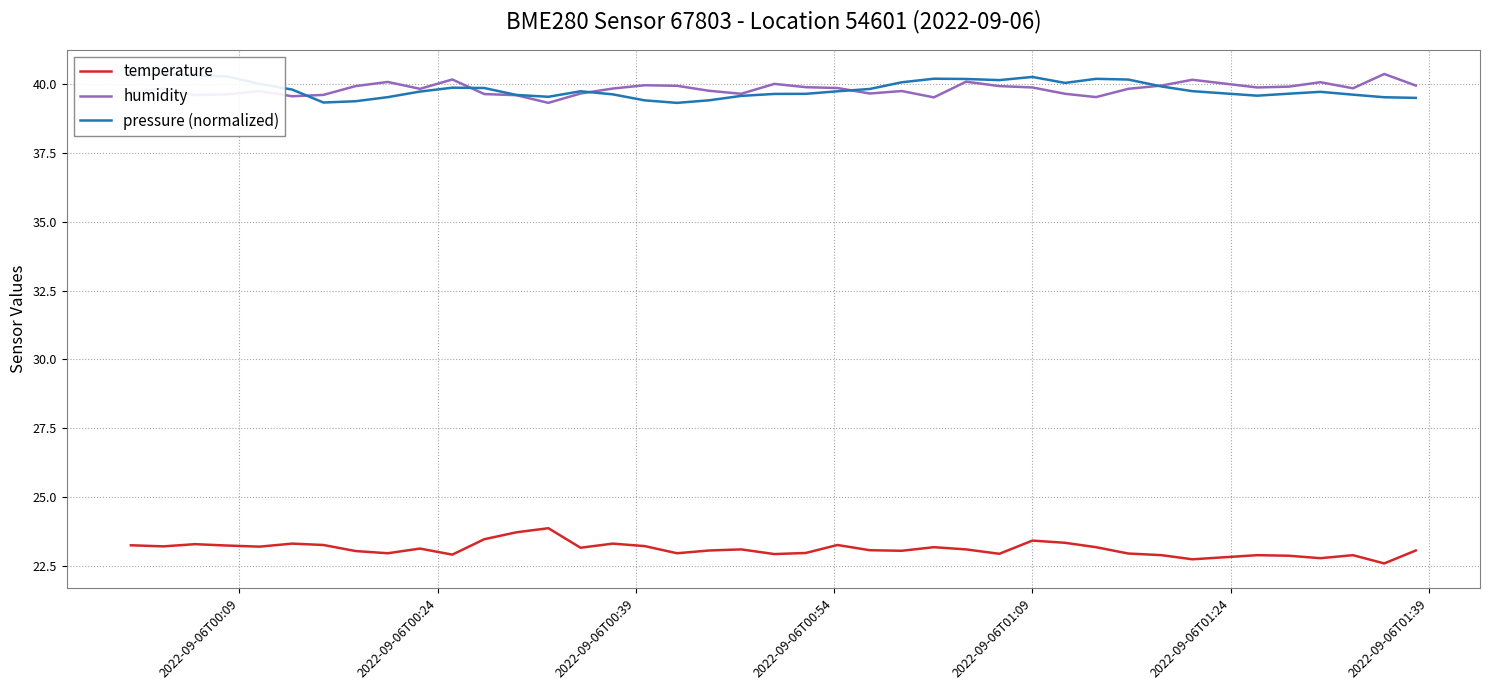

True or false: temperature and humidity cross at least once.

False